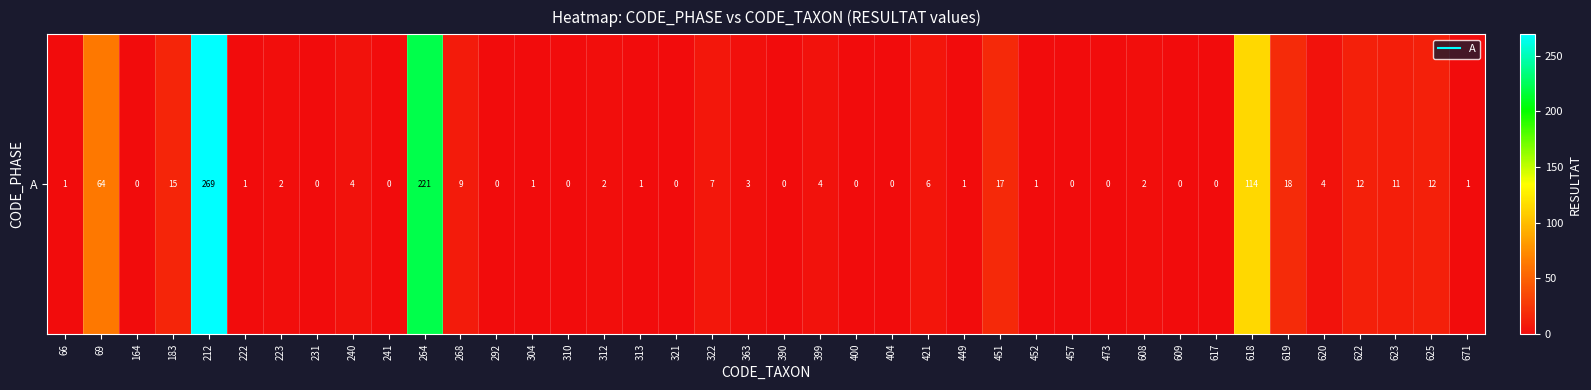

Between 212 and 449, which is larger?

212